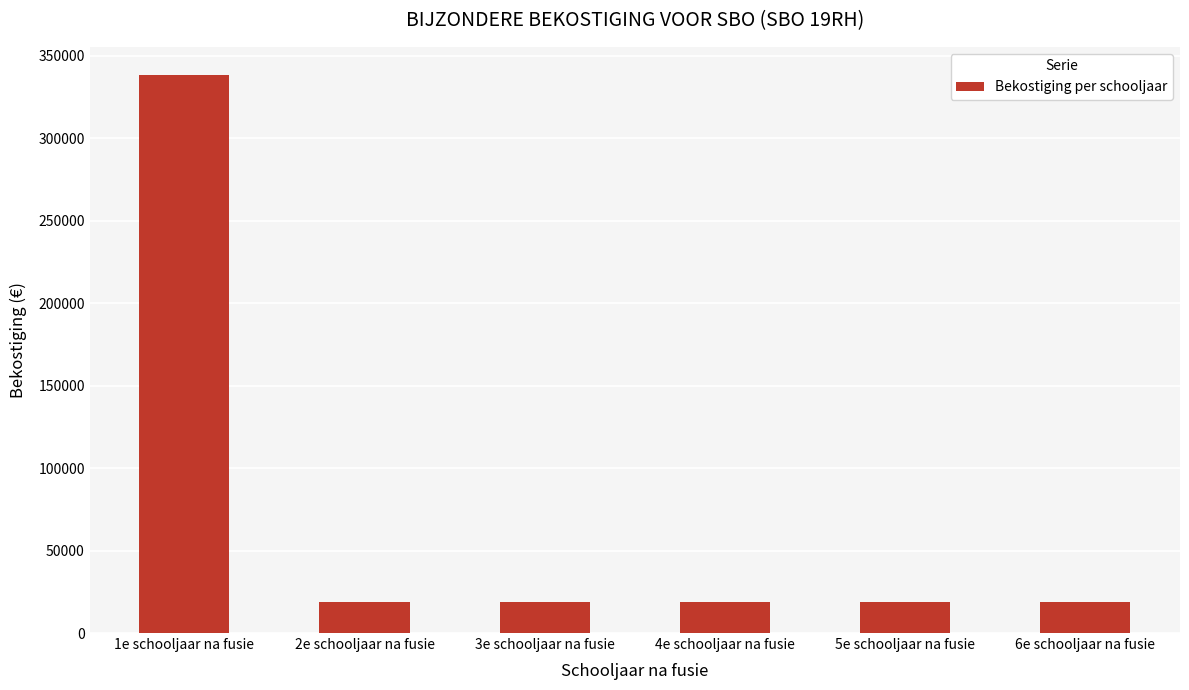

How many series are shown in this chart?

1